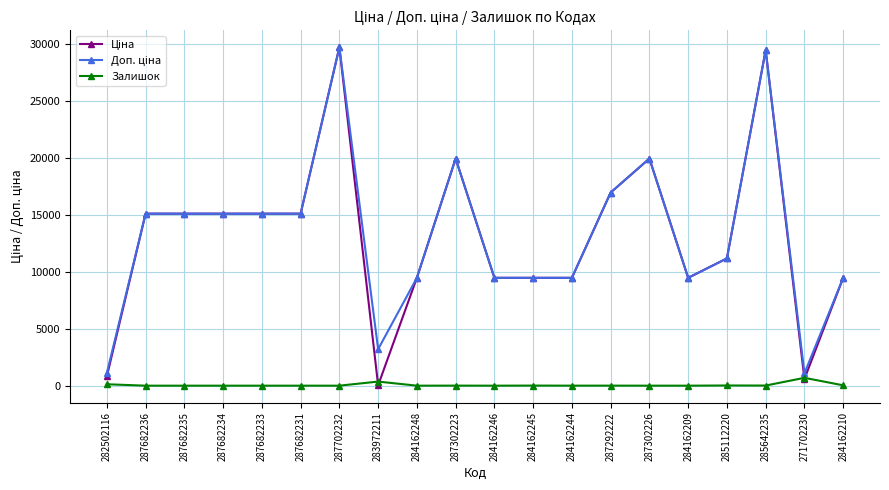

At how many categories does at least one series exceed 18311?

4